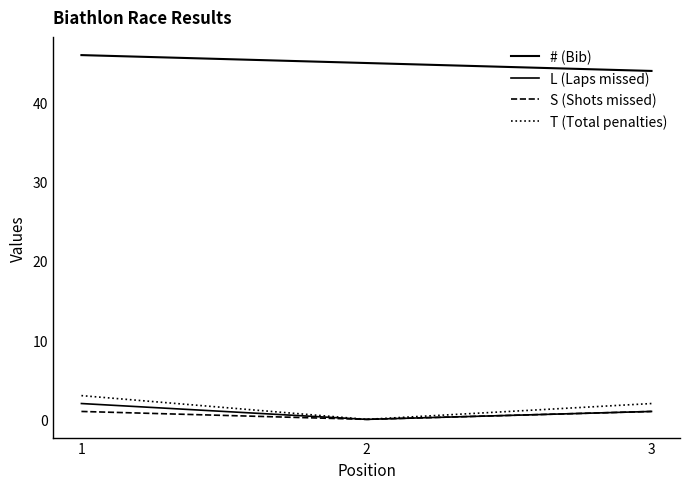

How many lines are shown in the chart?

4